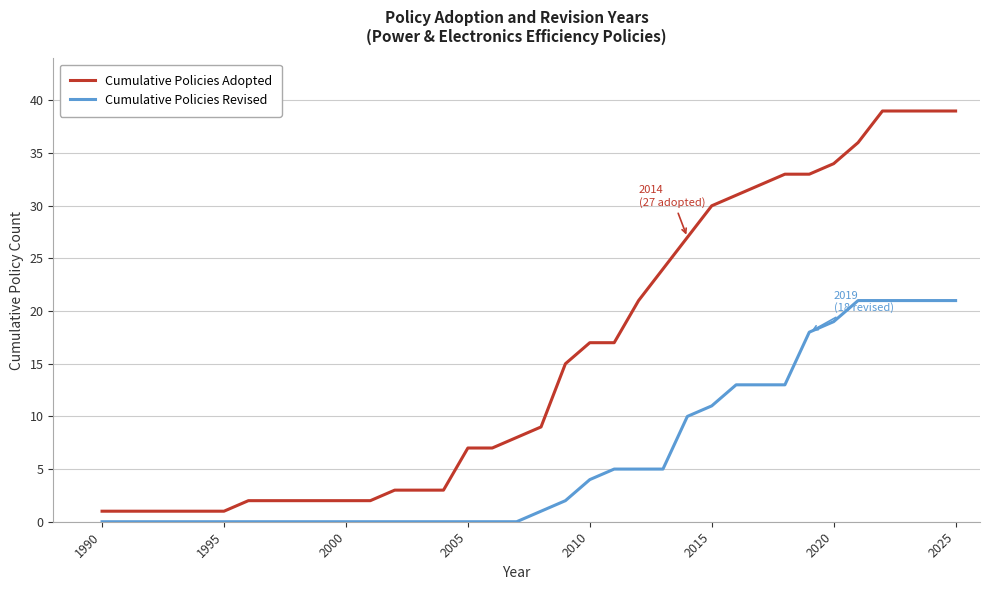

Which series has the largest range (max minus min)?

Cumulative Policies Adopted